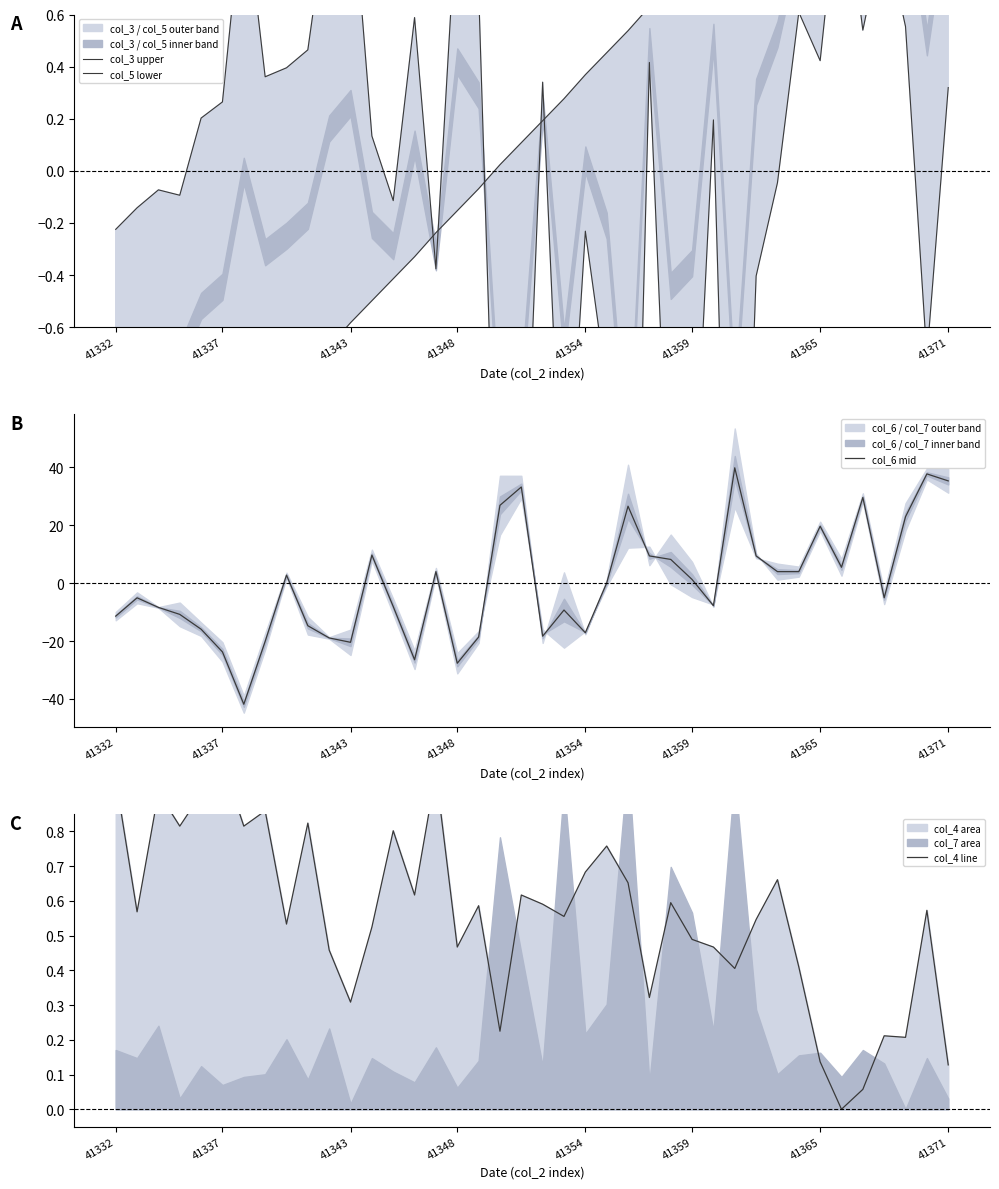

What is the difference between the maximum and second lowest values in the col_5 lower series?

3.9